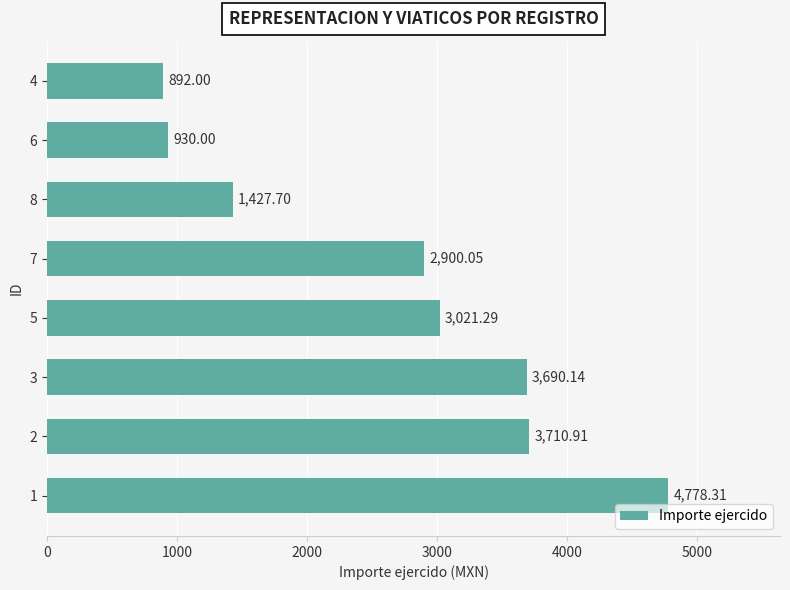

What is the difference between the second highest and second lowest values?

2780.9